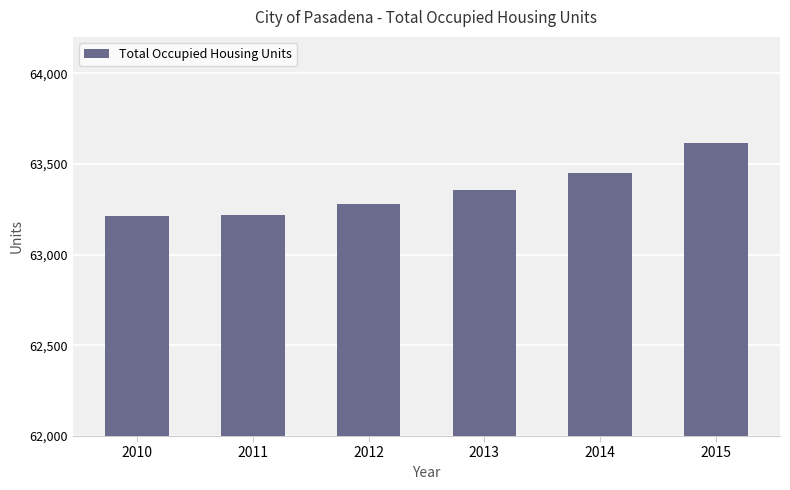

Is it true that the value at 2014 is 44372?

False